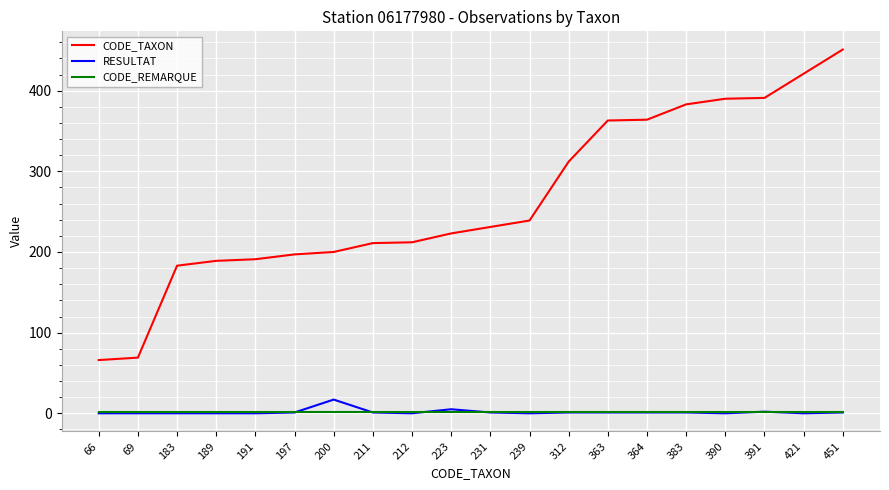

List the series in order of their peak value, highest first.

CODE_TAXON, RESULTAT, CODE_REMARQUE